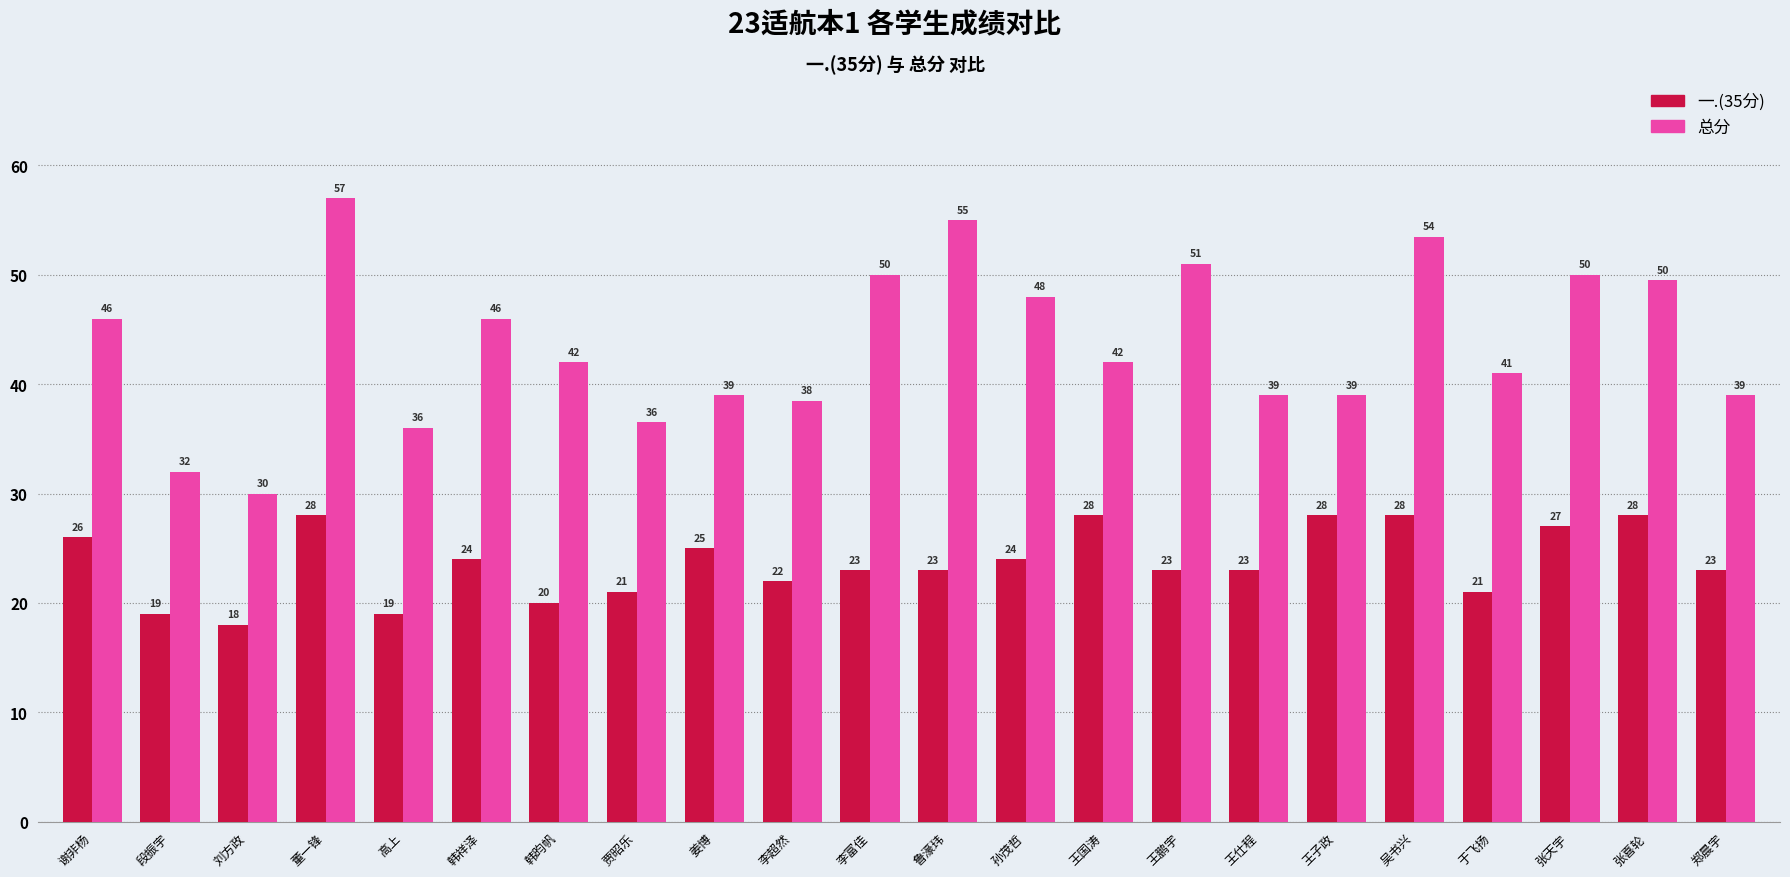

What is the difference between the 一.(35分) values at 段振宇 and 刘方政?

1.0